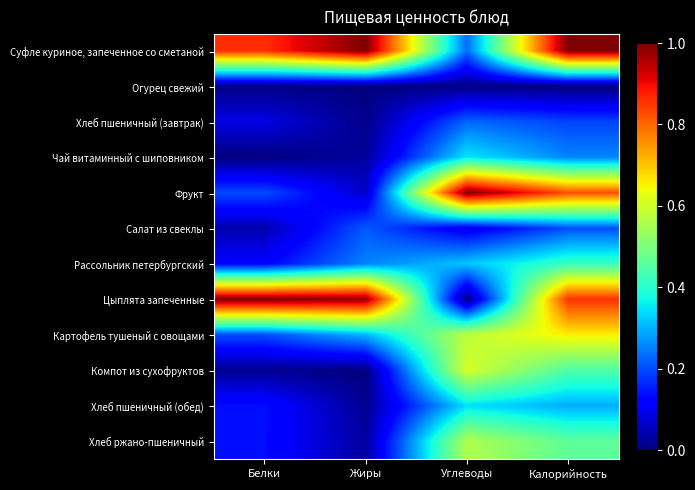

Rank the series at Углеводы from lowest to highest value.

Цыплята запеченные, Огурец свежий, Салат из свеклы, Хлеб пшеничный (завтрак), Суфле куриное, запеченное со сметаной, Рассольник петербургский, Хлеб пшеничный (обед), Чай витаминный с шиповником, Хлеб ржано-пшеничный, Картофель тушеный с овощами, Компот из сухофруктов, Фрукт